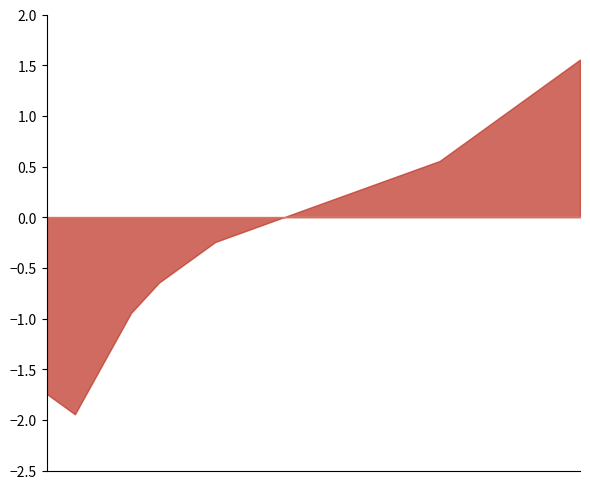

What is the smallest value displayed?

-1.9